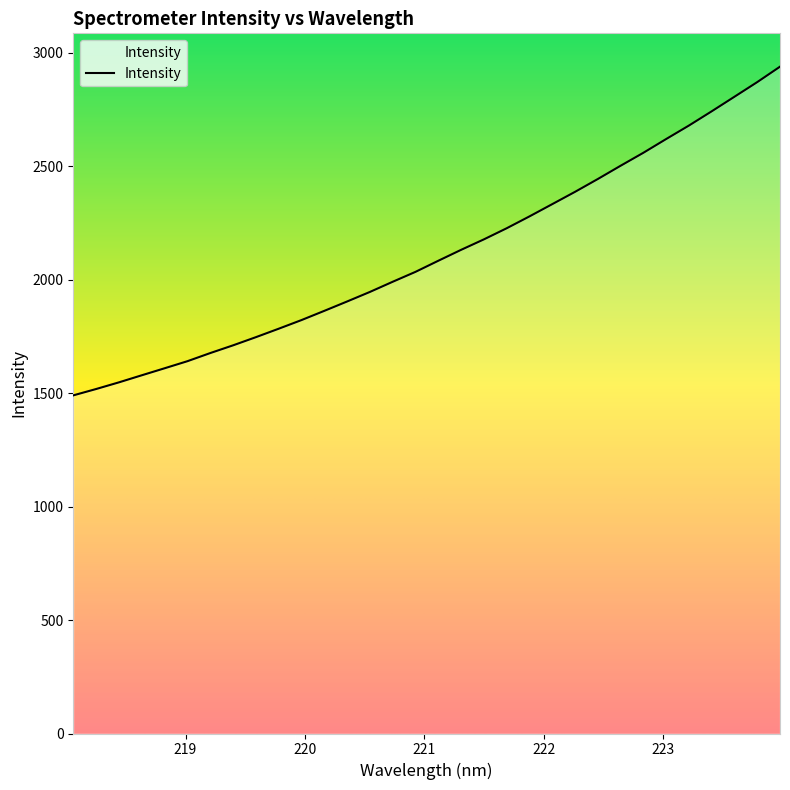

What is the greatest value displayed?

2939.5